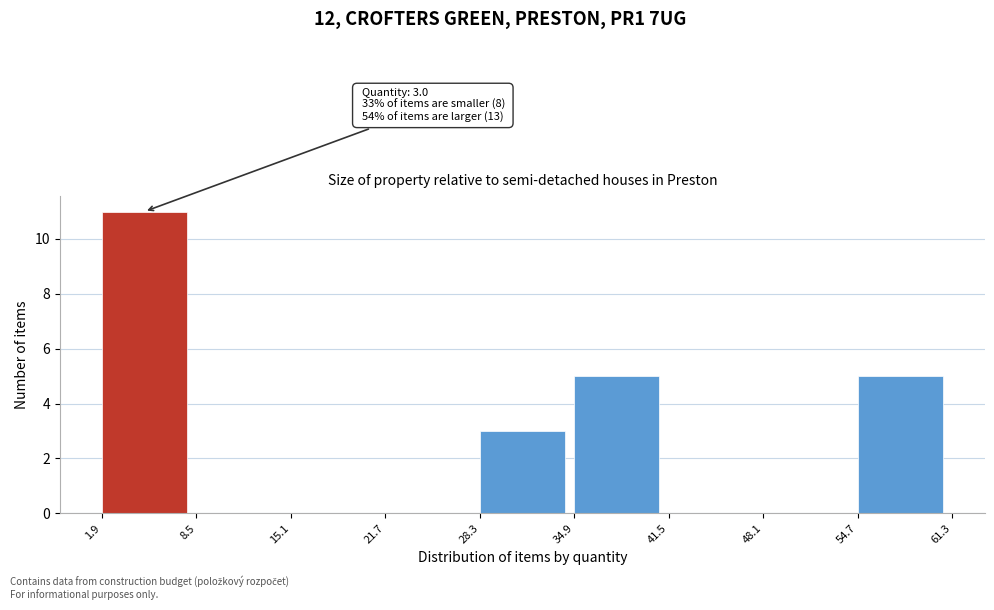

Which range on the x-axis has the tallest bar?

1.9 to 8.5